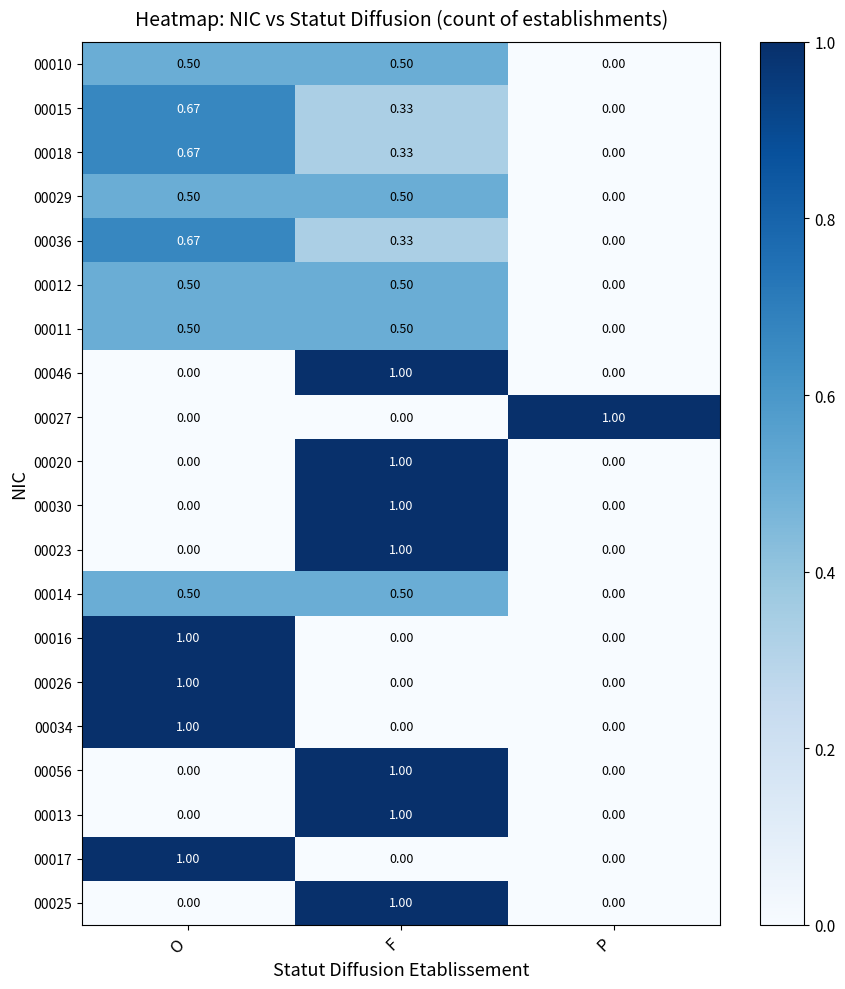

Is the value of 00029 at F greater than the value of 00025 at F?

No